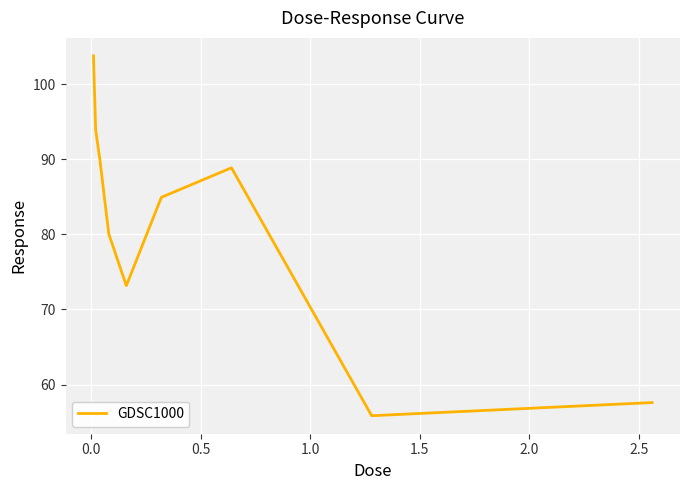

What is the difference between the maximum and minimum values?

47.9